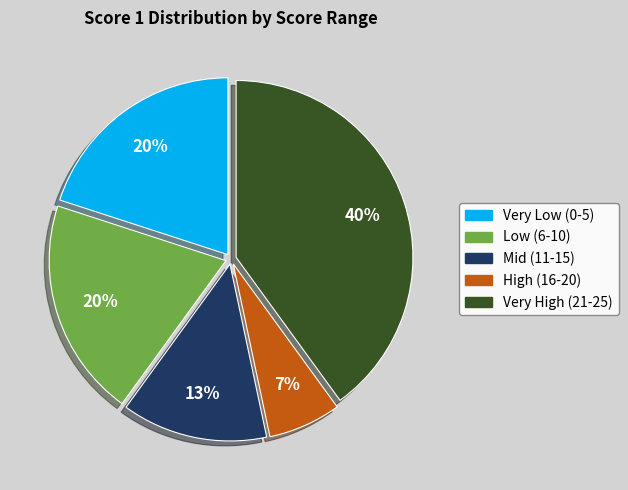

What is the smallest slice in the pie chart?

High (16-20)